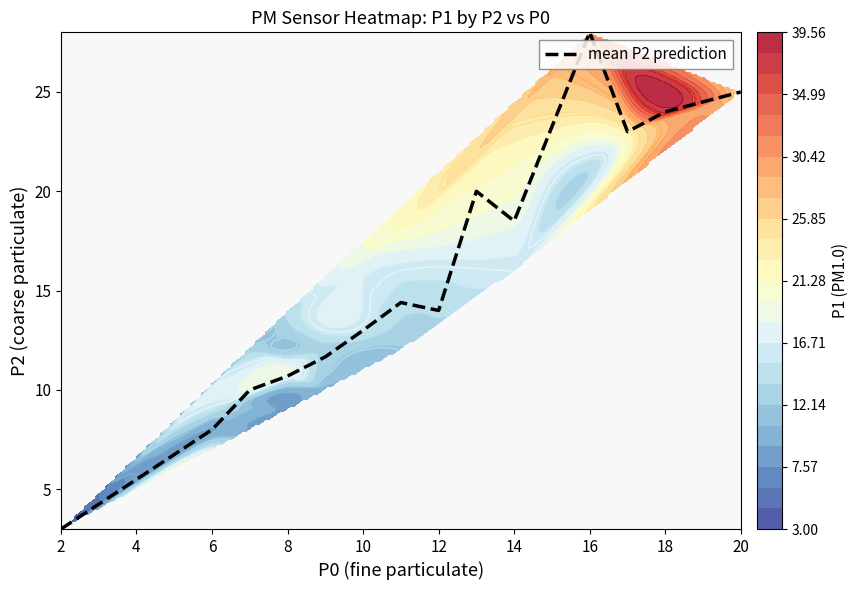

Which category has the highest value in the mean P2 prediction series?

16